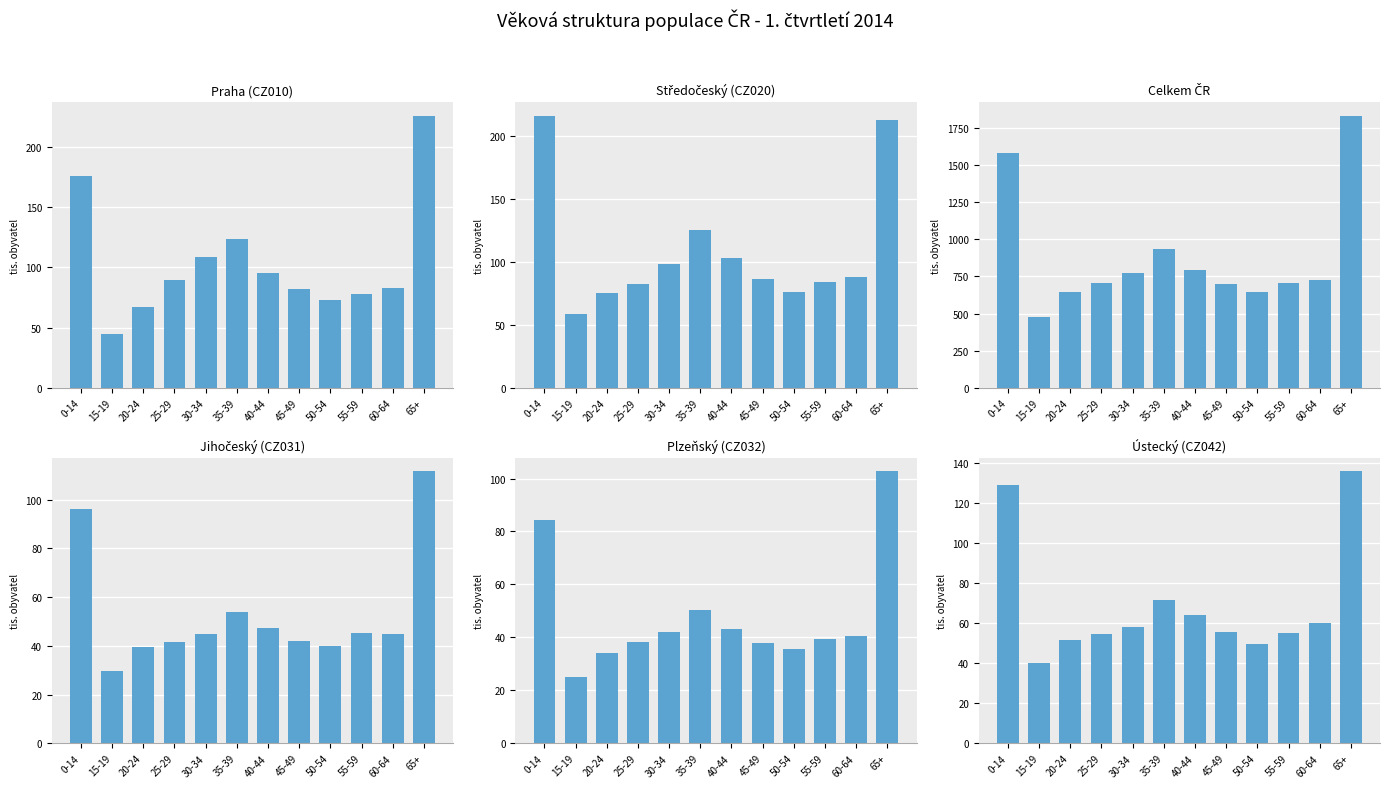

At which category is the sum across all series the highest?

65+